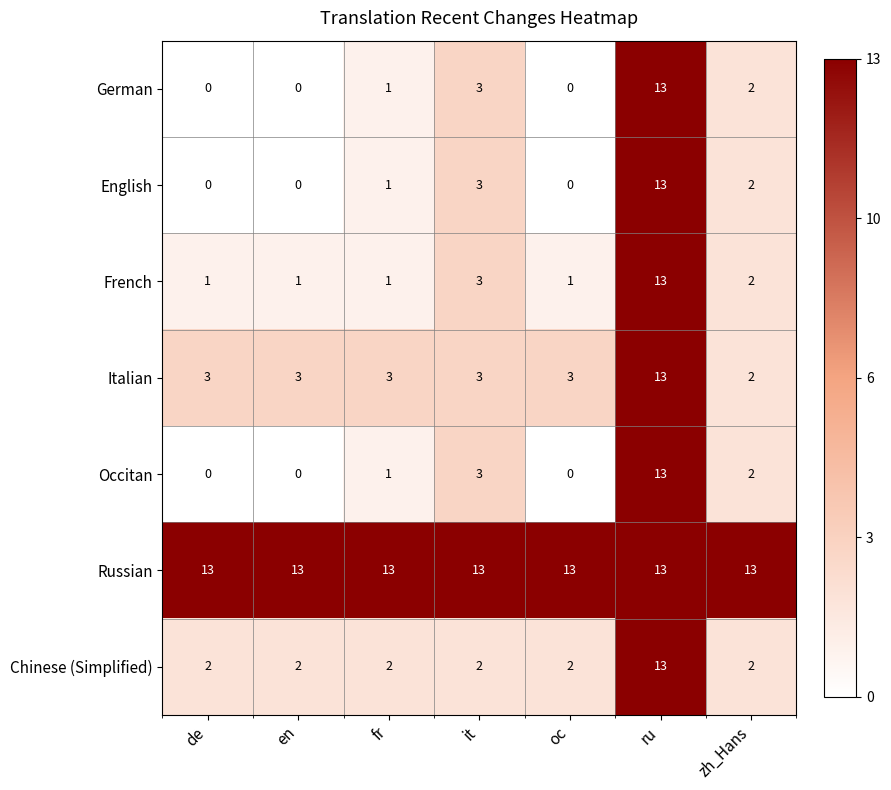

At how many categories does at least one series exceed 0?

7